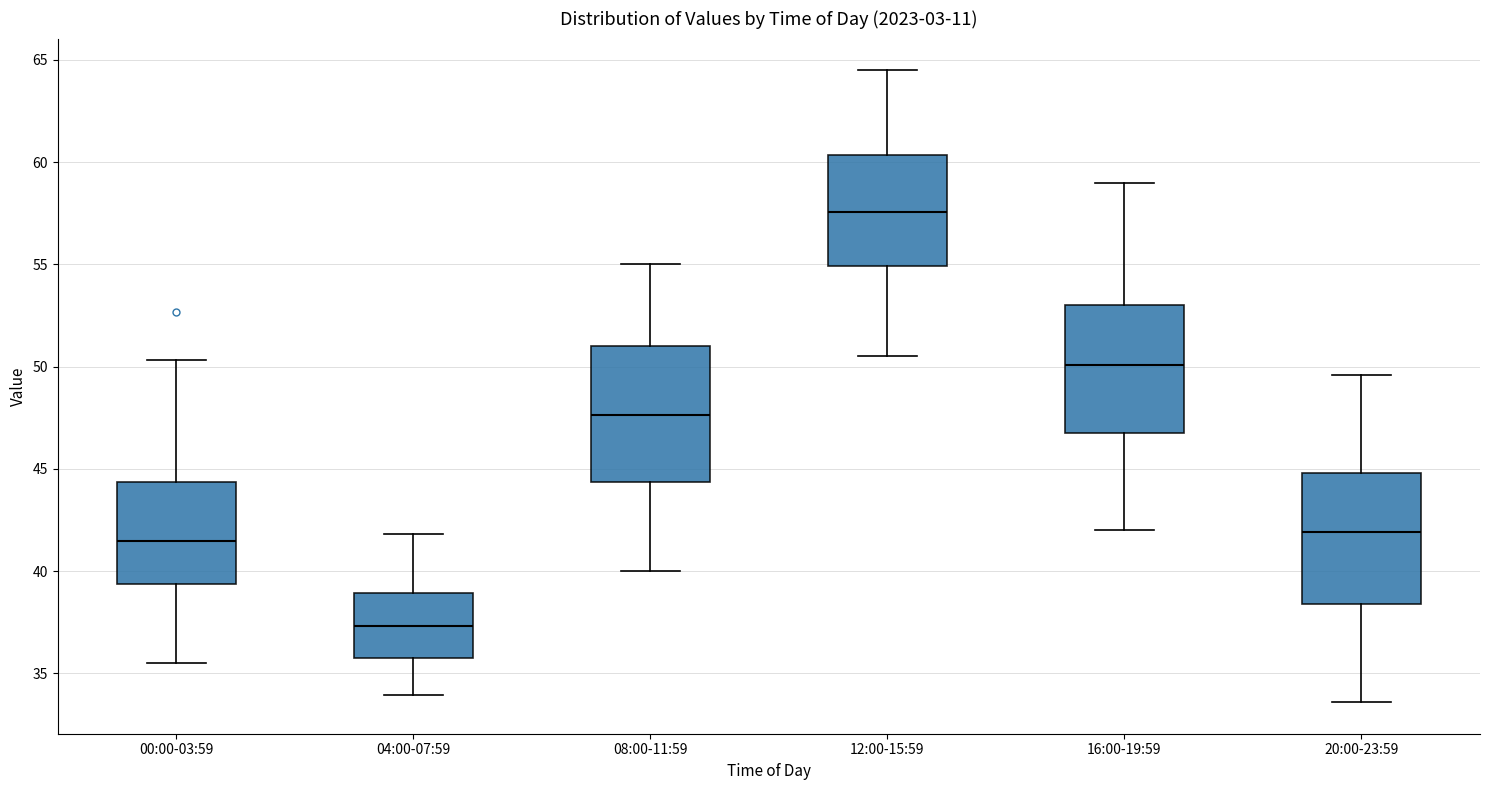

Where does the median line of the box for 04:00-07:59 sit on the y-axis? The values are not printed on the chart, so give them approximately, as read against the axis.

37.5